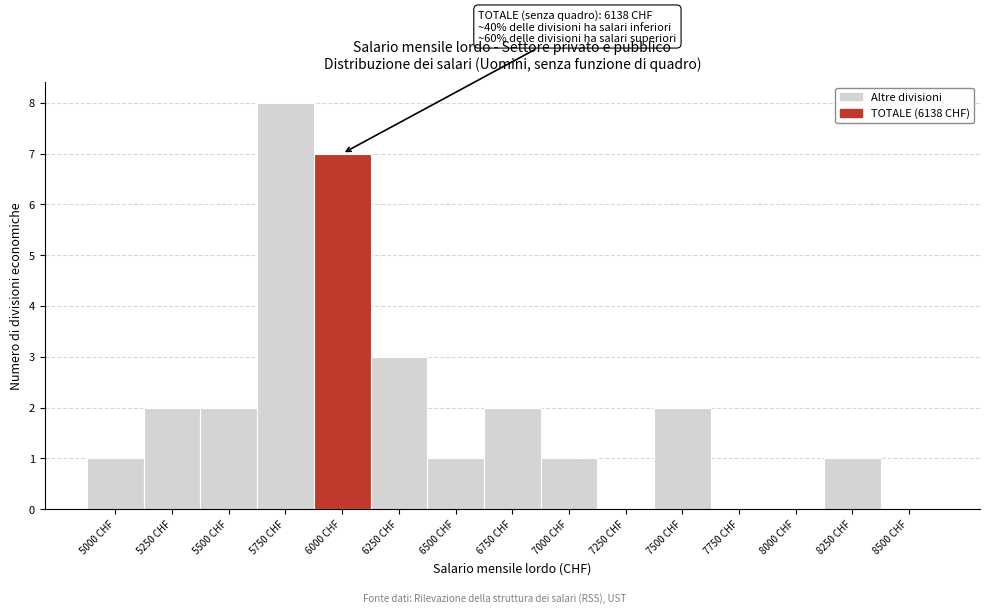

Reading left to right, what are all the values shown in this chart?

5000 CHF=1	5250 CHF=2	5500 CHF=2	5750 CHF=8	6000 CHF=7	6250 CHF=3	6500 CHF=1	6750 CHF=2	7000 CHF=1	7250 CHF=0	7500 CHF=2	7750 CHF=0	8000 CHF=0	8250 CHF=1	8500 CHF=0